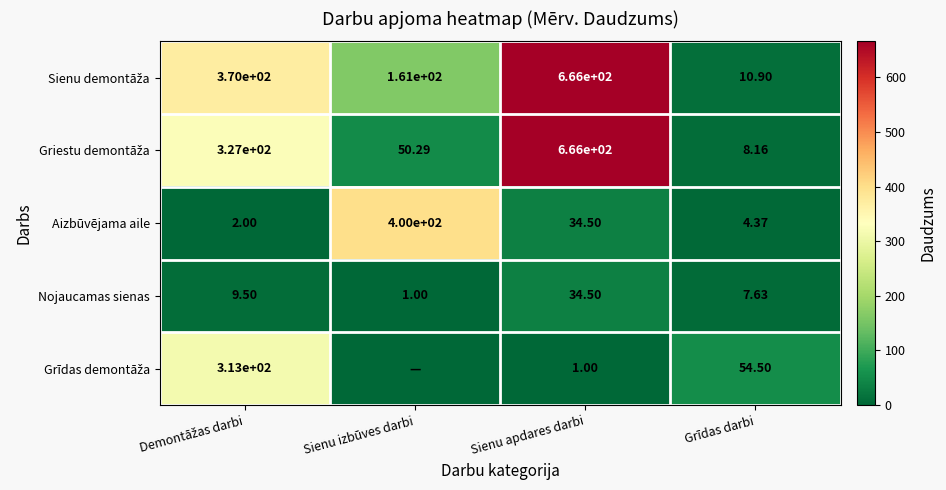

What is the difference between the highest and lowest values at Sienu apdares darbi?

665.0